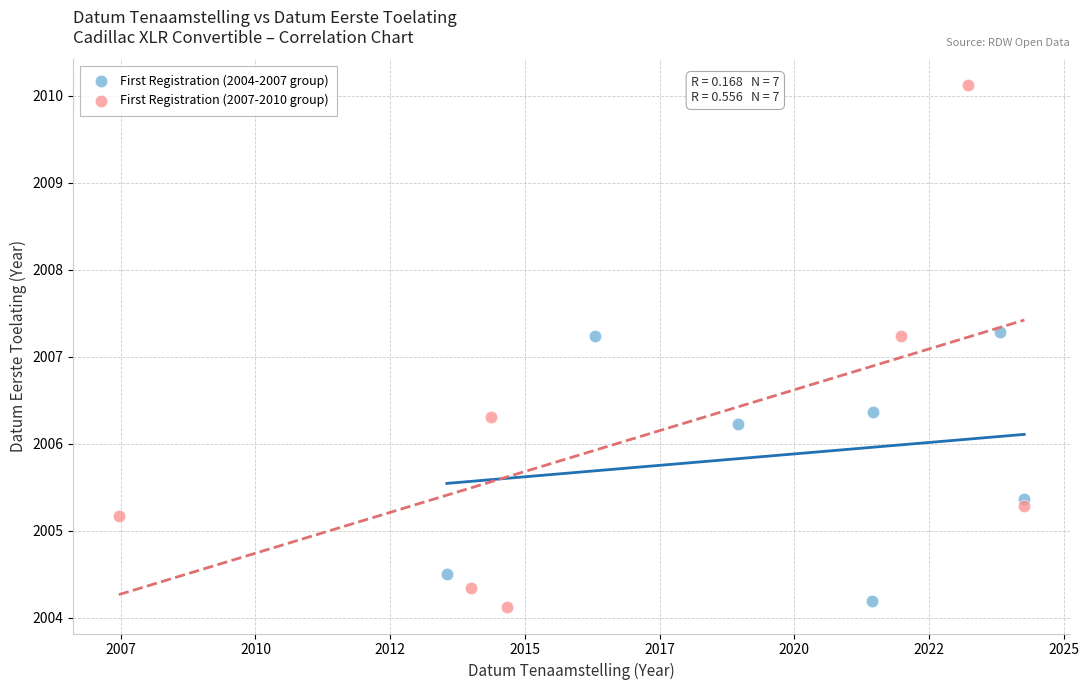

Which series reaches the maximum Y coordinate?

First Registration (2007-2010 group)